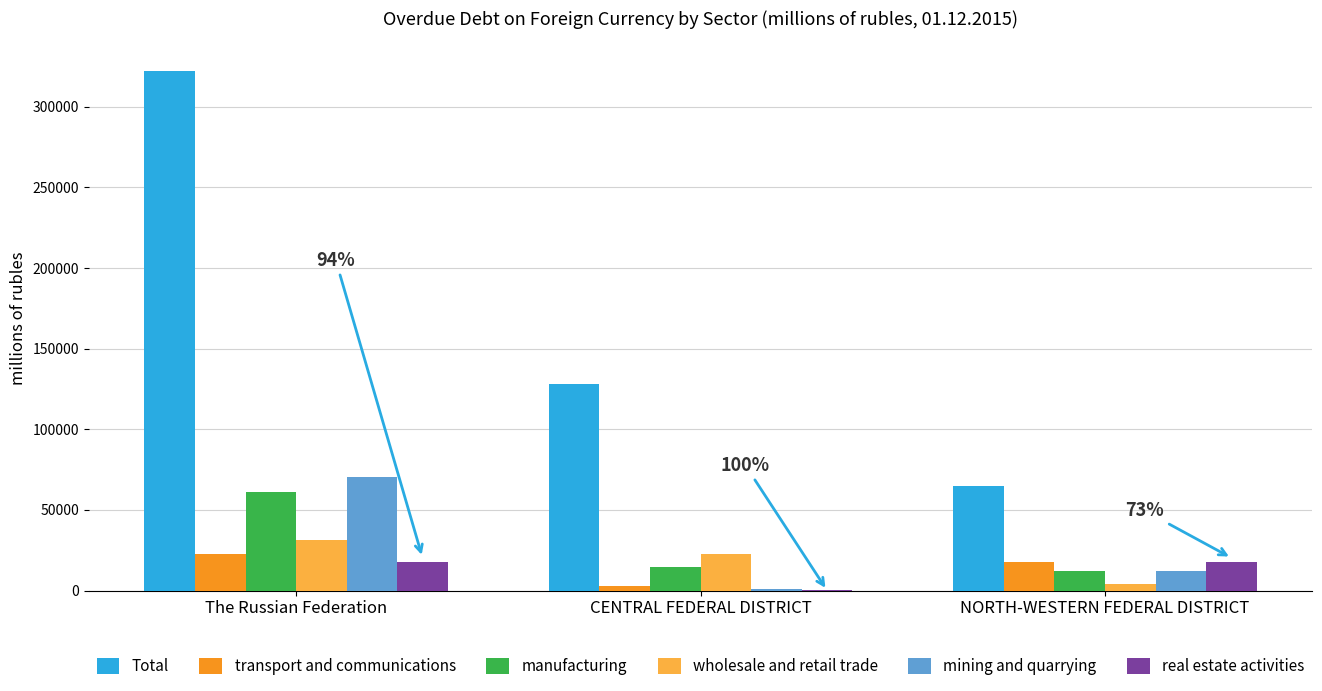

The transport and communications series shows 22888 at The Russian Federation. True or false?

True